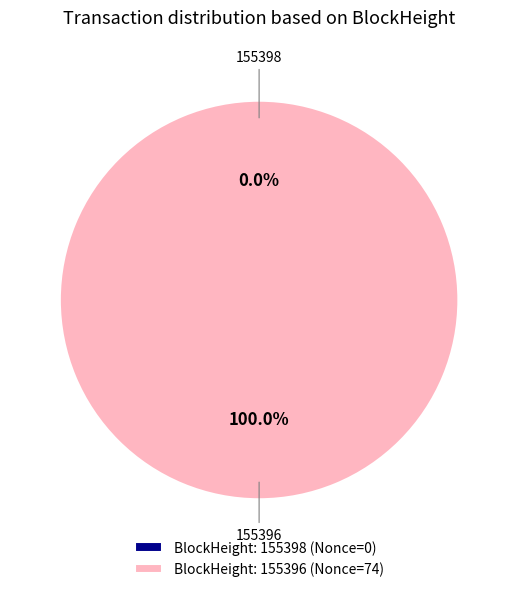

Do 155398 and 155396 together represent more than half of the pie?

Yes